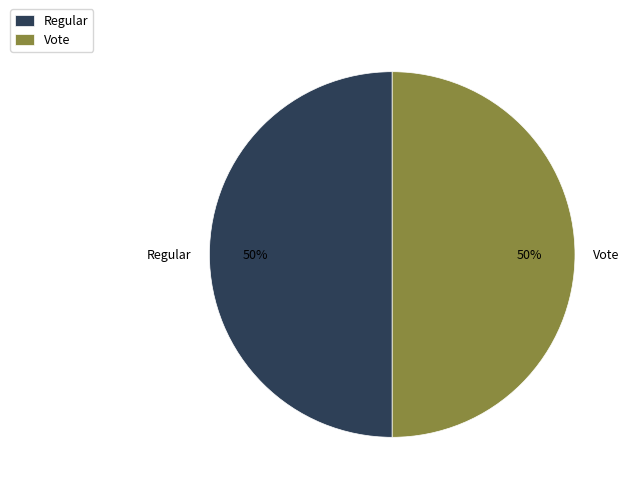

Approximately how many times larger is the value at Regular compared to Vote?

1.0